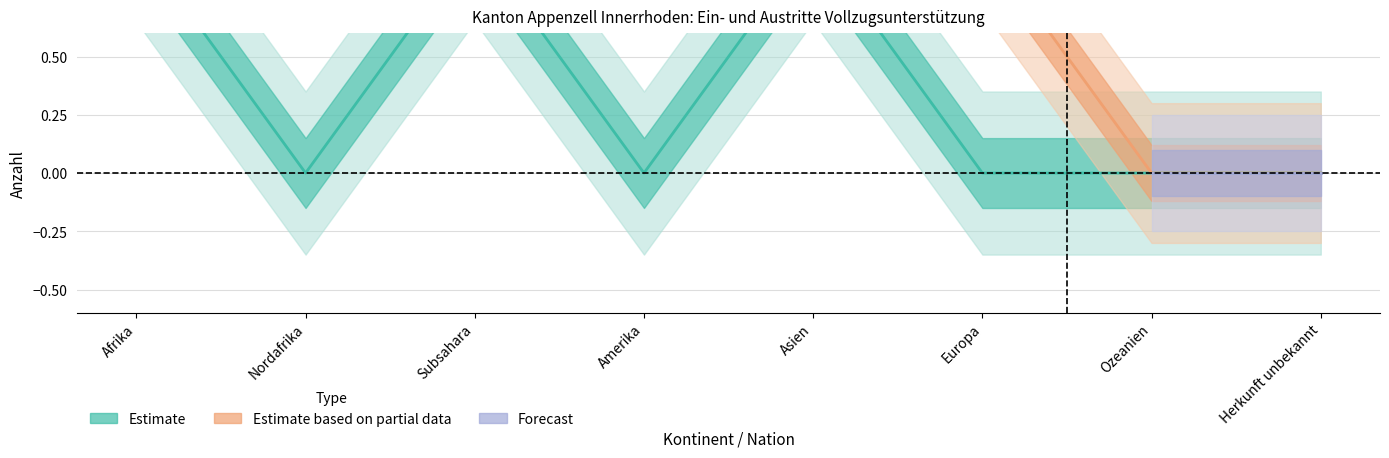

What is the label of the 5th point from the left?

Asien